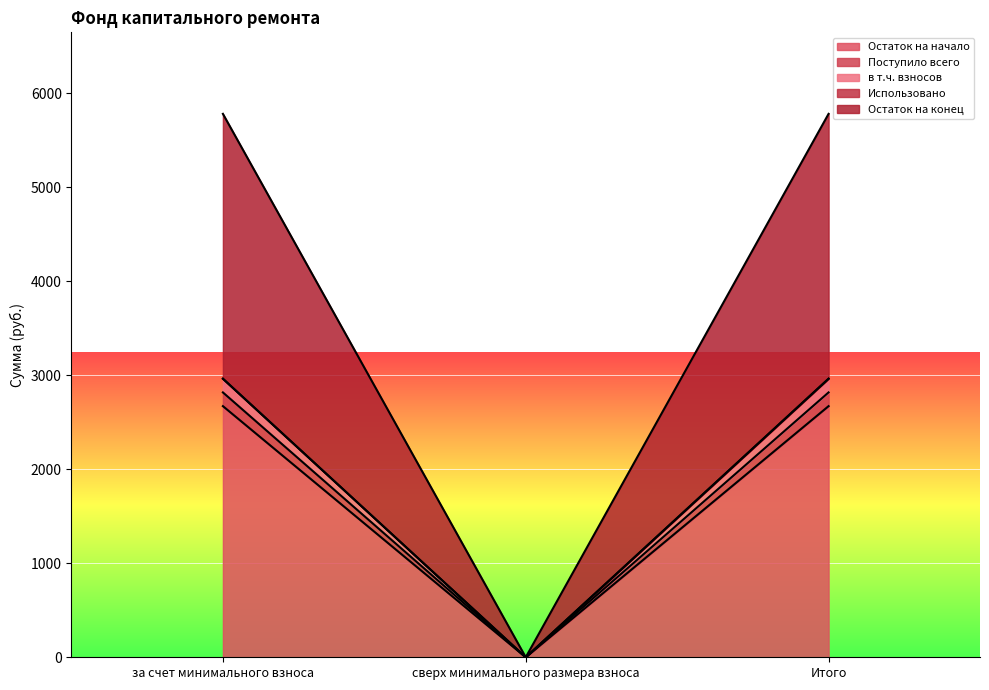

How many data points in Остаток на конец are above 2817?

2